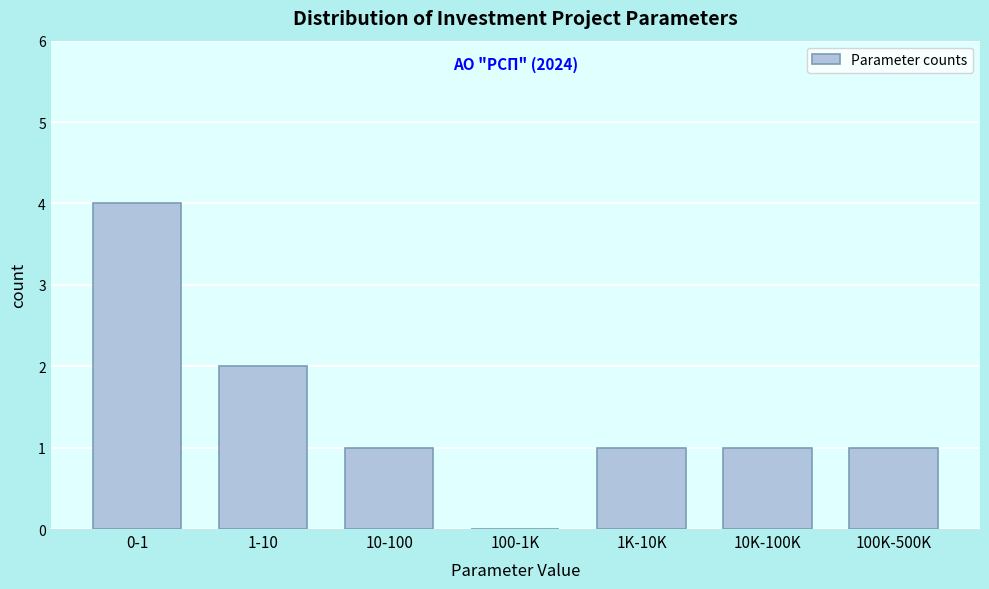

Reading left to right, what are all the values shown in this chart?

0-1=4	1-10=2	10-100=1	100-1K=0	1K-10K=1	10K-100K=1	100K-500K=1